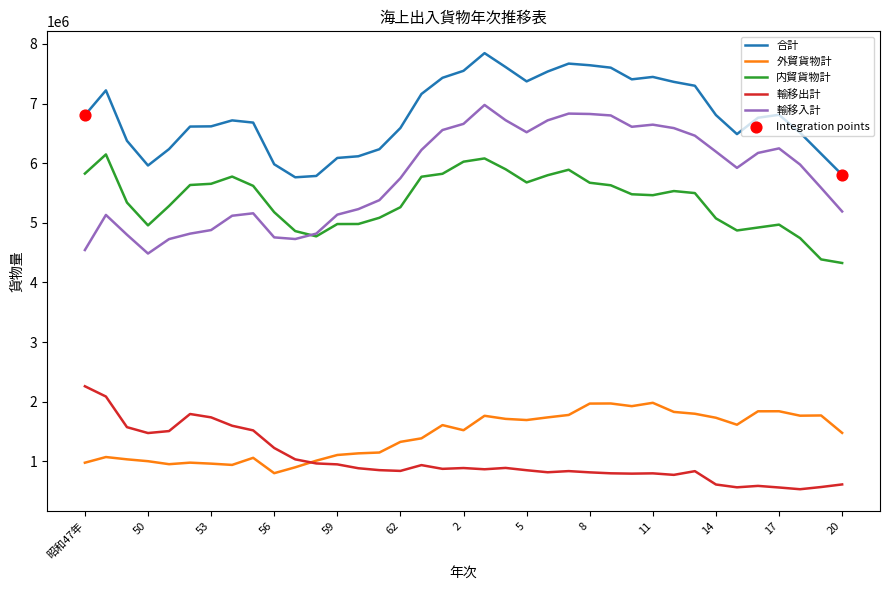

Which series has the widest spread of values?

輸移入計